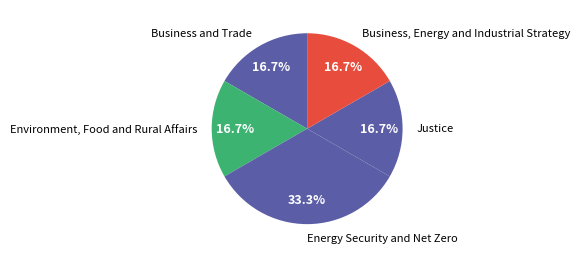

Does Environment, Food and Rural Affairs represent more than half of the total?

No